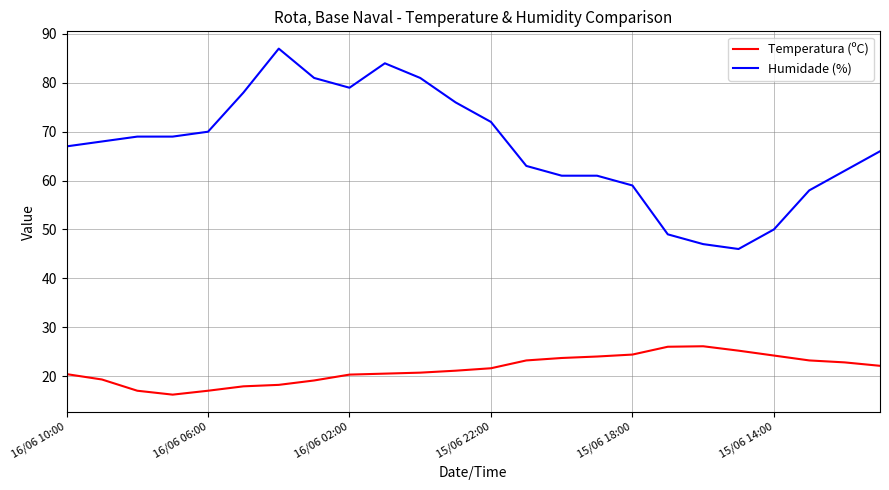

Which series has the widest spread of values?

Humidade (%)